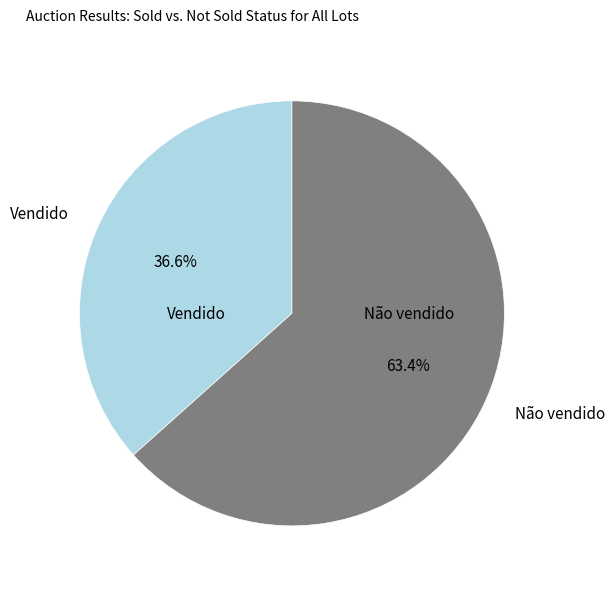

Is Não vendido the majority of the pie?

Yes